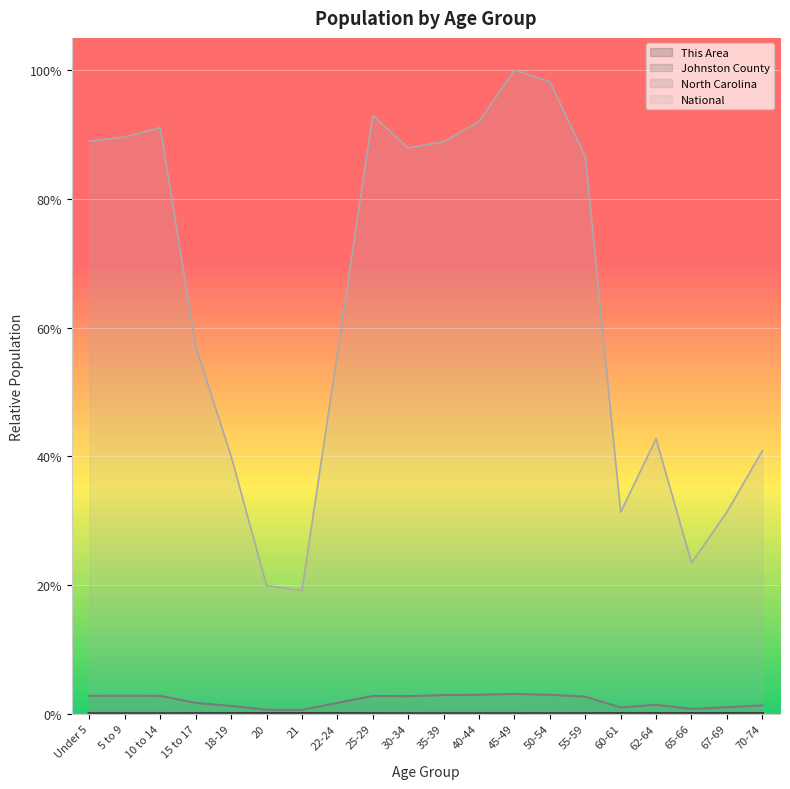

In This Area, how many points are higher than both neighbors (excluding endpoints)?

4